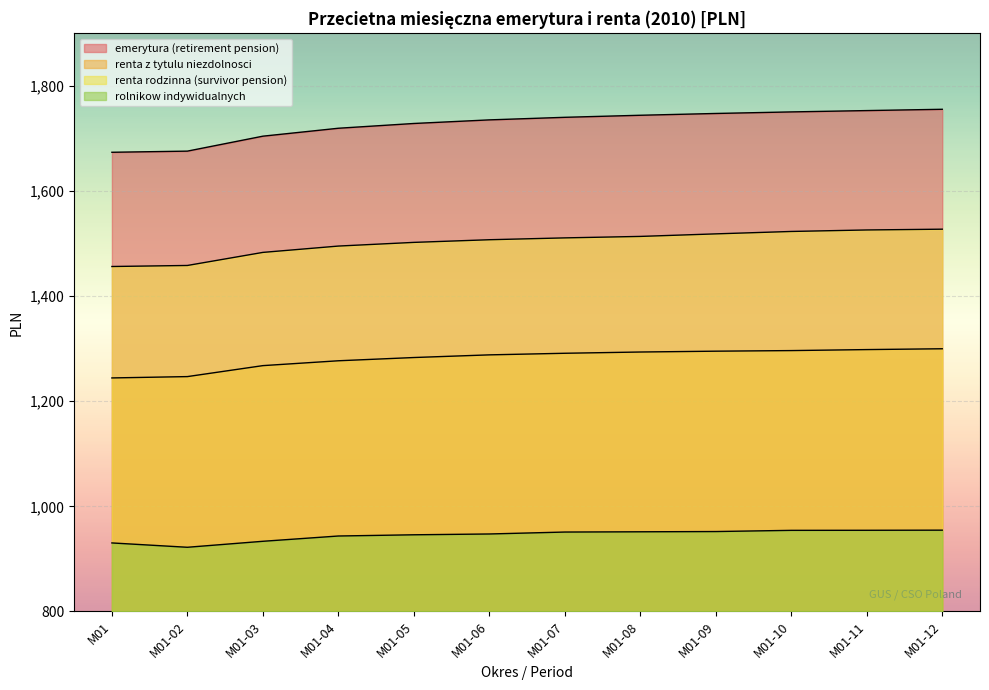

How many distinct data groups are displayed?

4